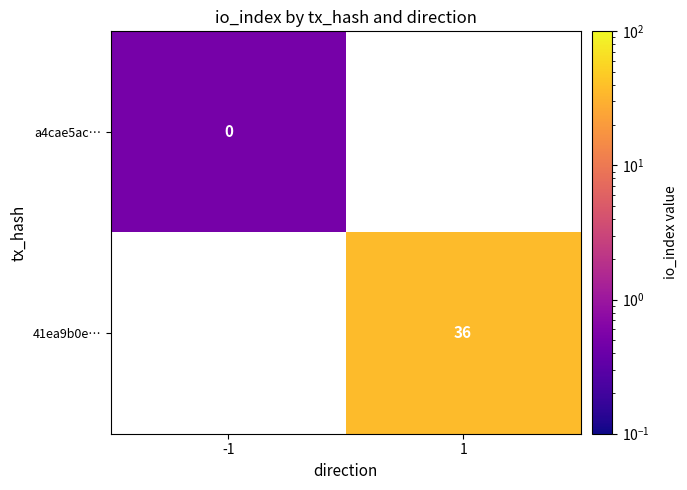

True or false: 41ea9b0e… has a value of 36.0 at 1.

True